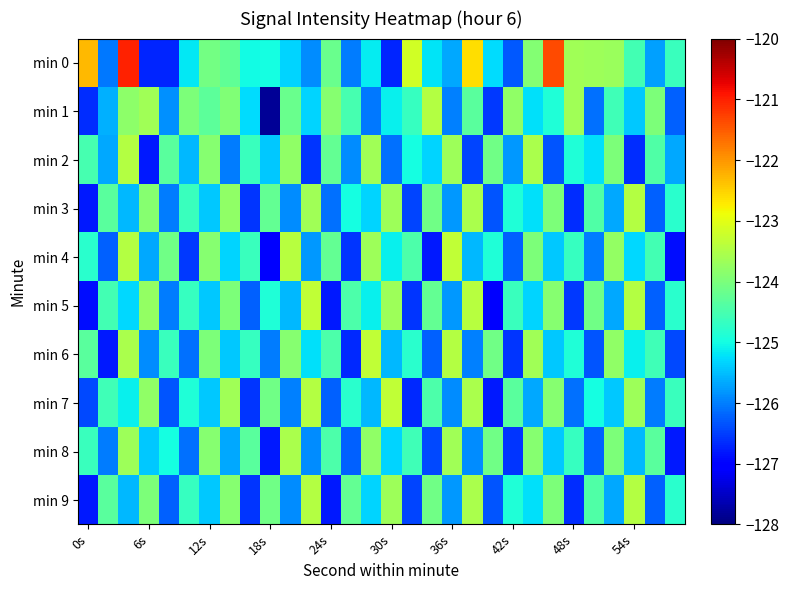

Which series has the widest spread of values?

min 0